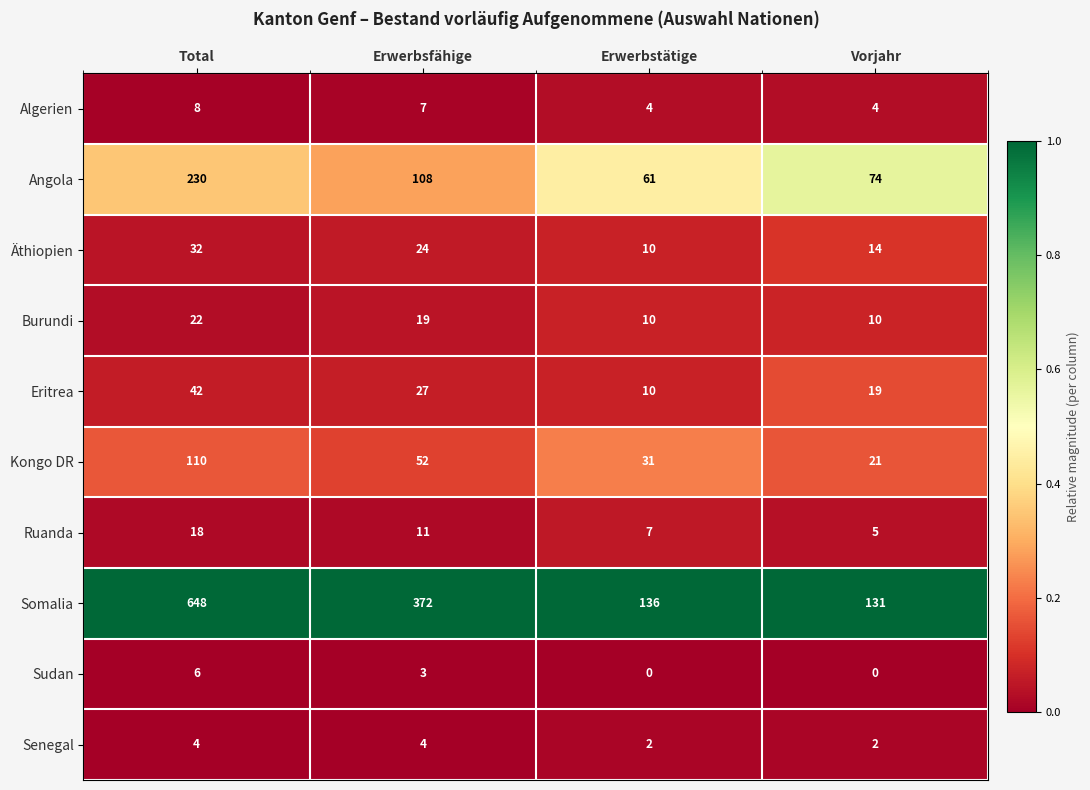

How many Burundi values are between 10 and 22?

4